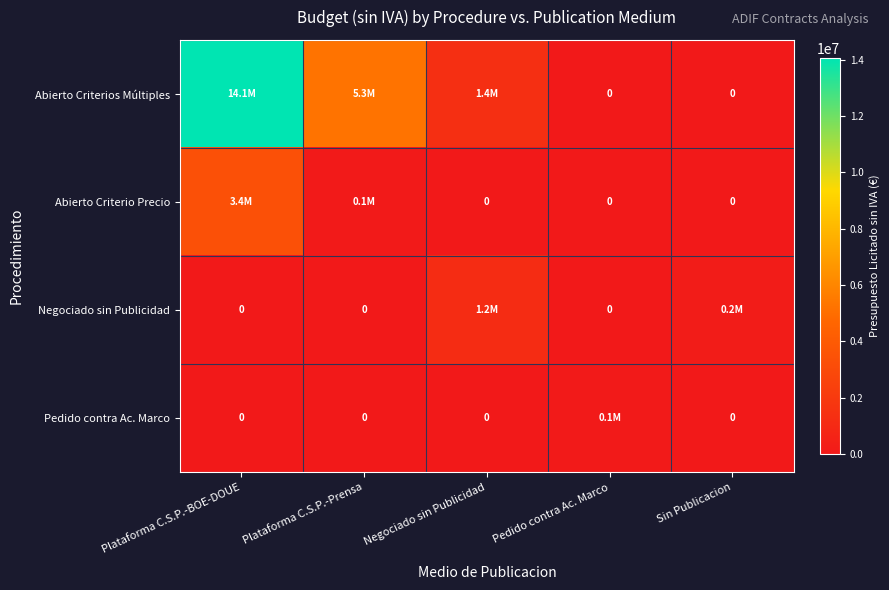

Which series has the largest total across all categories?

Abierto Criterios Múltiples